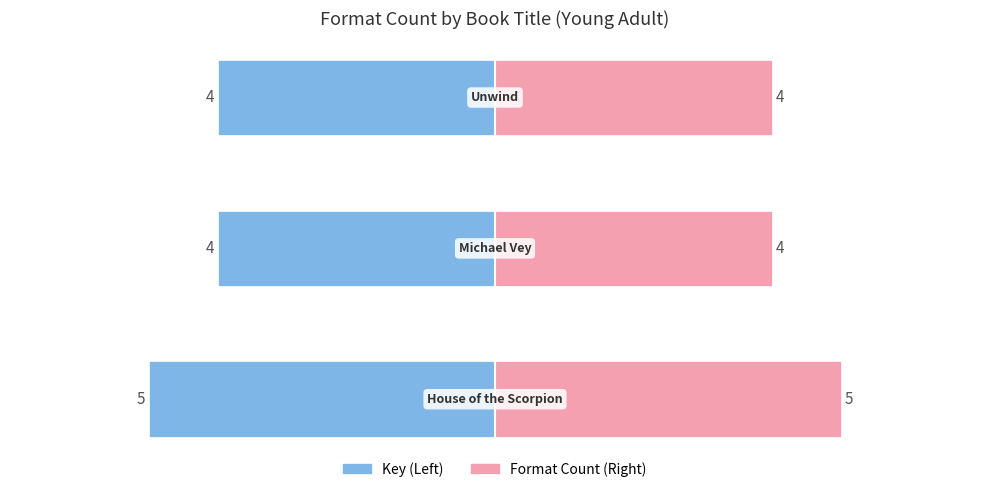

Is it true that Format Count (Right) equals 4 at −4?

True